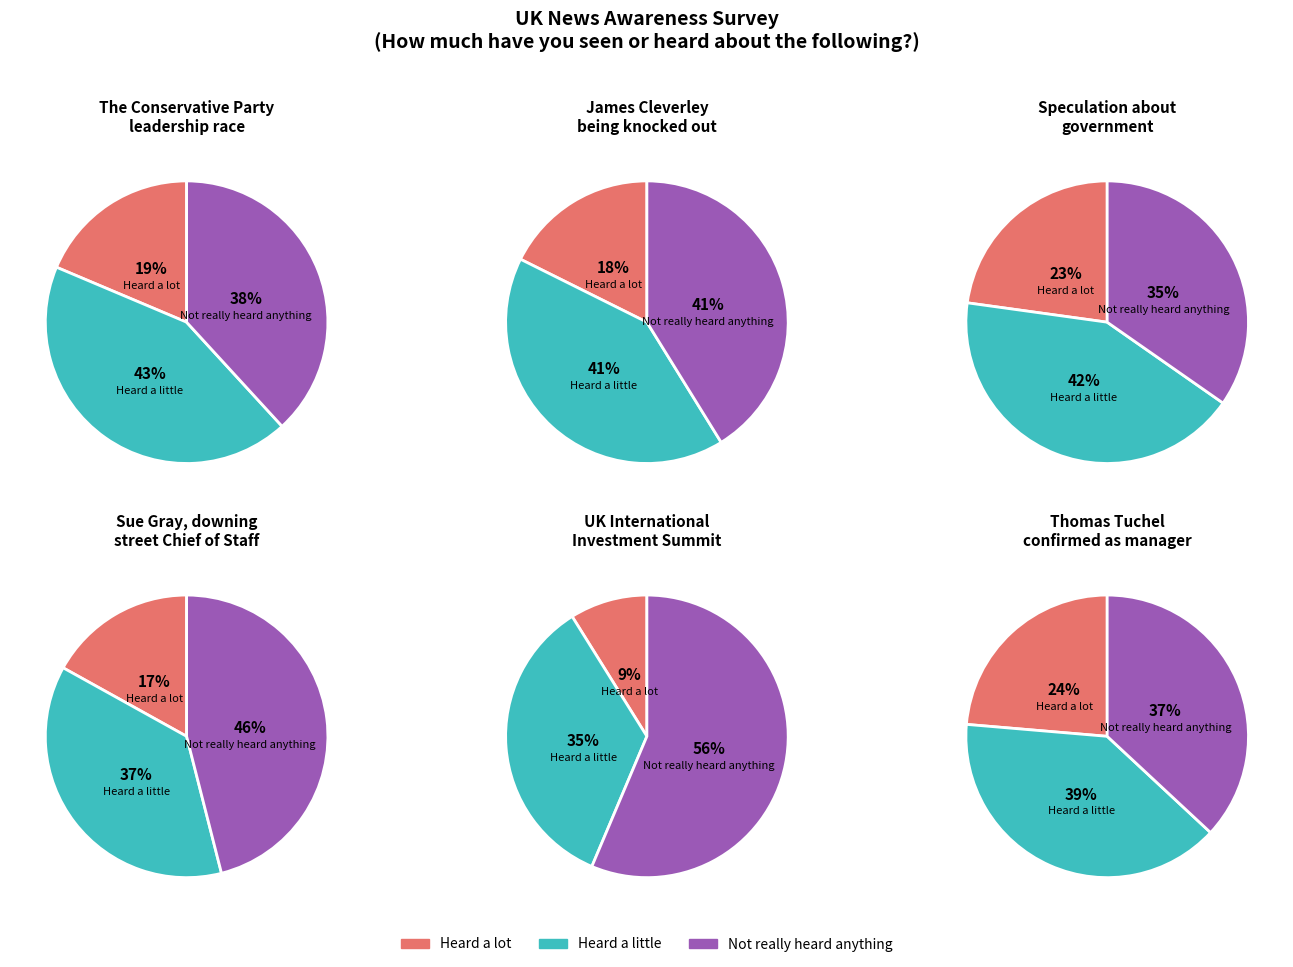

How many slices are in this pie chart?

3